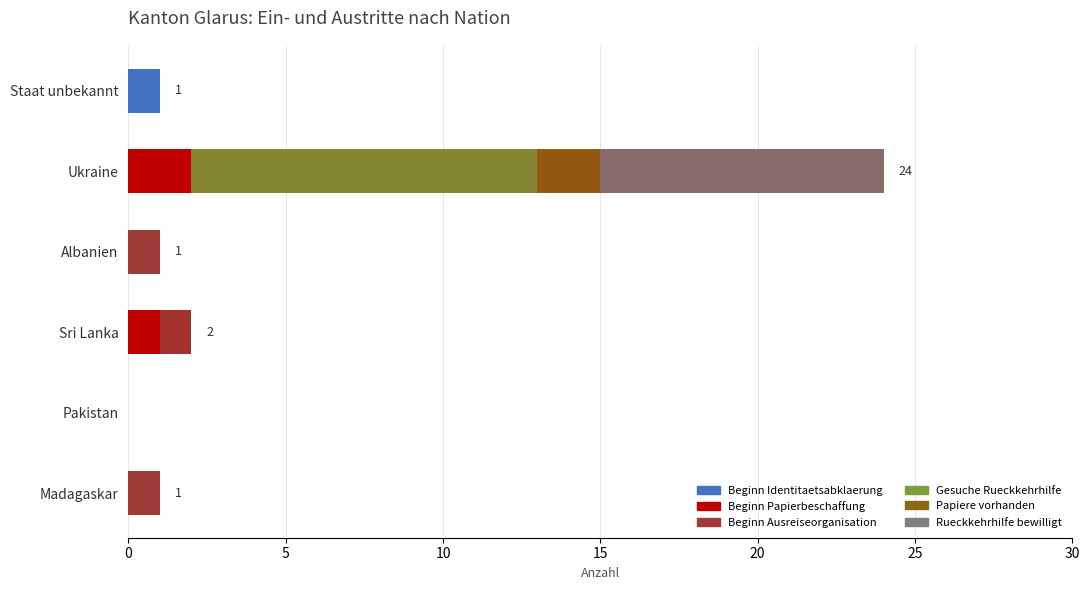

Is it true that Rueckkehrhilfe bewilligt equals 16 at Ukraine?

False